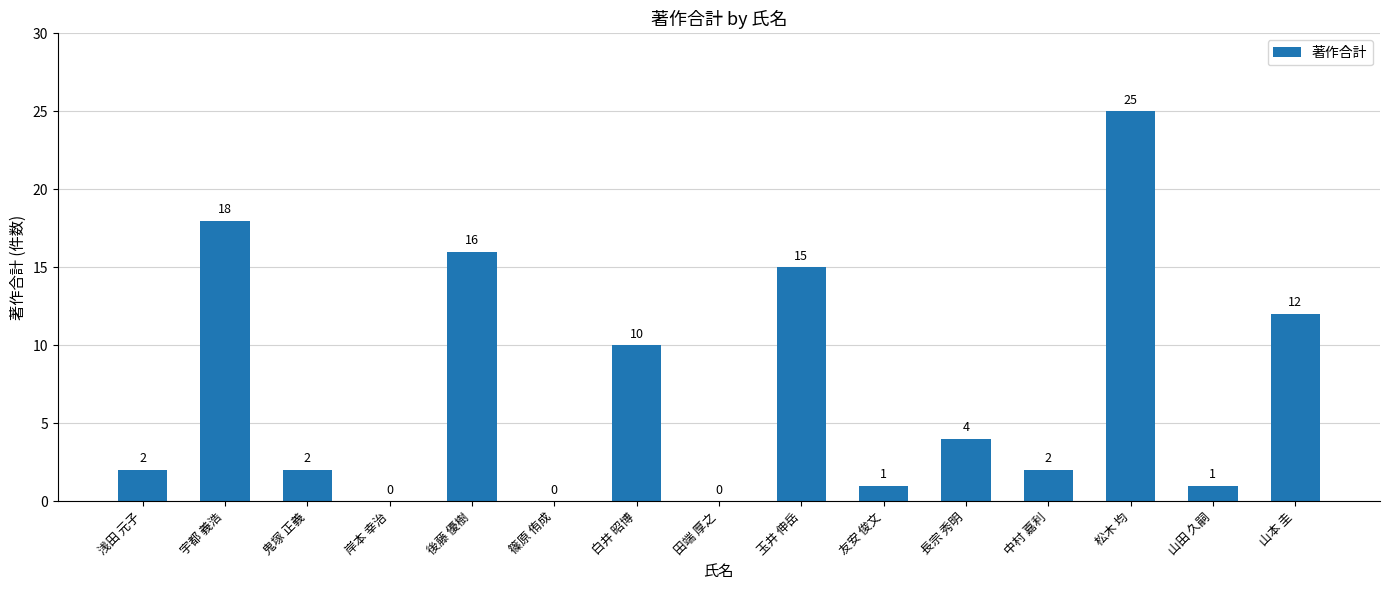

Reading left to right, list all the values displayed in this chart.

浅田 元子=2	宇都 義浩=18	鬼塚 正義=2	岸本 幸治=0	後藤 優樹=16	篠原 侑成=0	白井 昭博=10	田端 厚之=0	玉井 伸岳=15	友安 俊文=1	長宗 秀明=4	中村 嘉利=2	松木 均=25	山田 久嗣=1	山本 圭=12